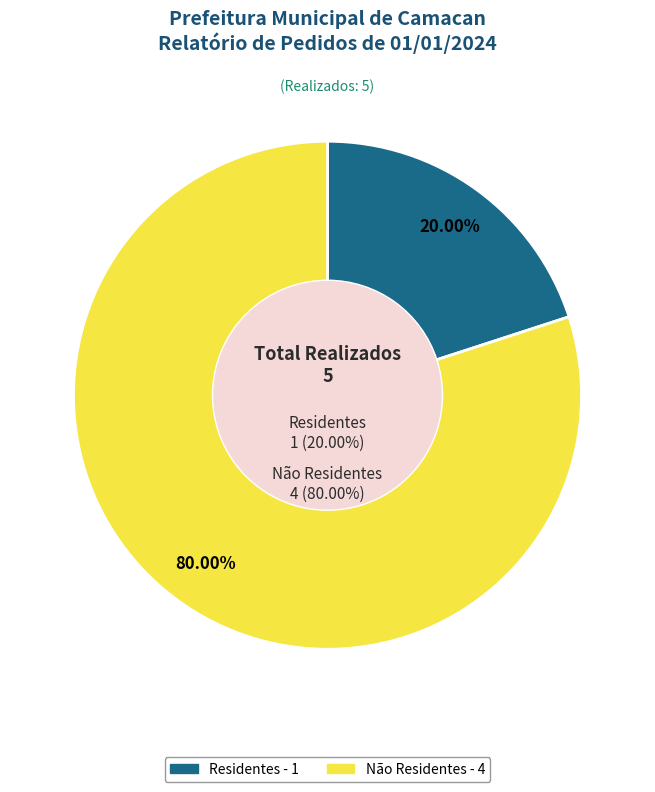

How many slices are in this pie chart?

2